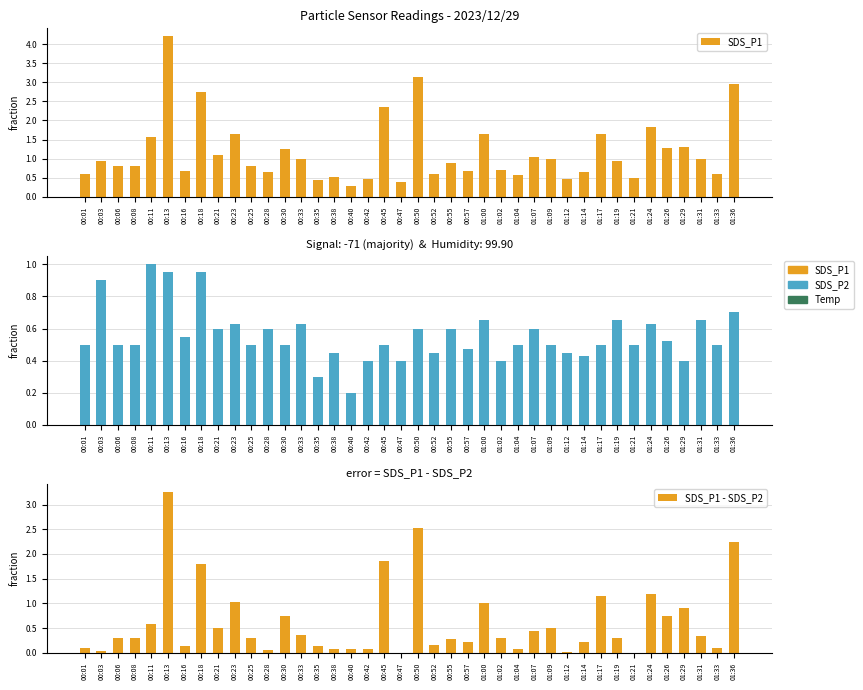

What is the label of the 35th bar from the left?

01:24